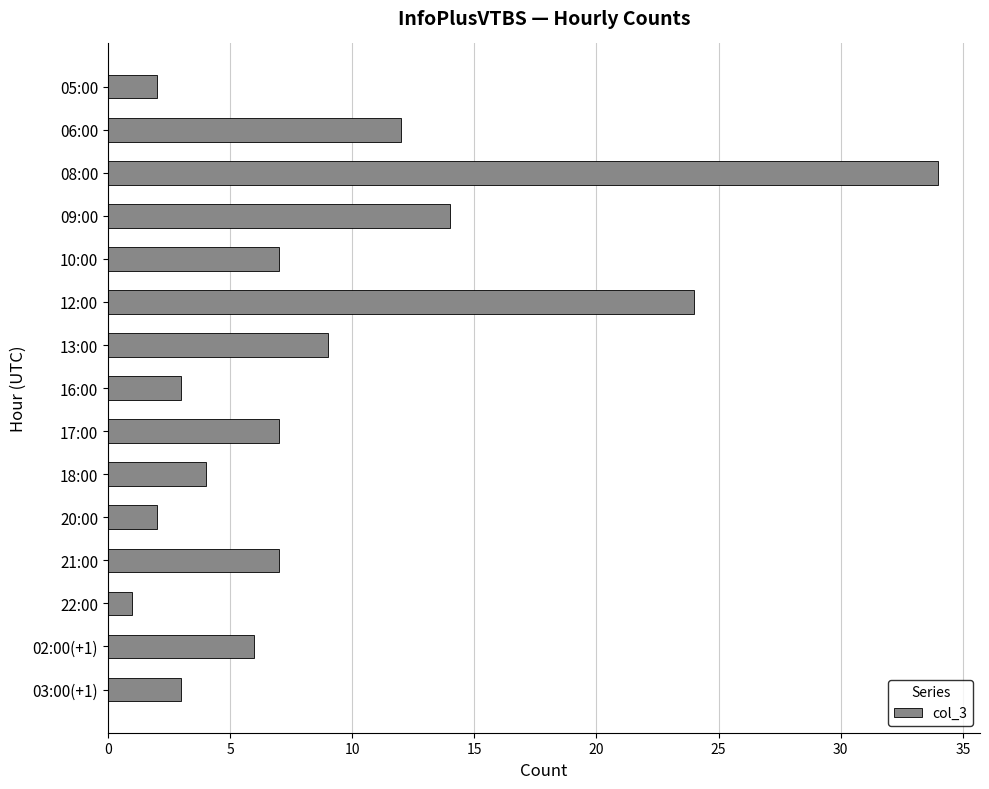

Reading top to bottom, list all the values displayed in this chart.

05:00=2	06:00=12	08:00=34	09:00=14	10:00=7	12:00=24	13:00=9	16:00=3	17:00=7	18:00=4	20:00=2	21:00=7	22:00=1	02:00(+1)=6	03:00(+1)=3